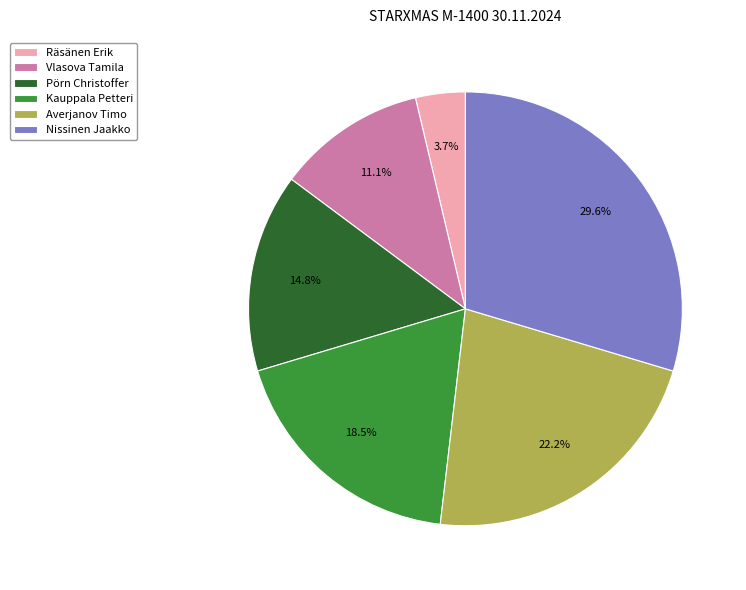

What percentage is the Nissinen Jaakko slice, to the nearest percent?

30%